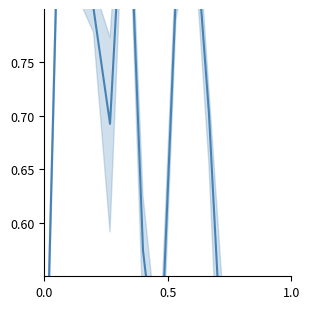

How many interior local valleys (lower than both neighbors) does the data have?

4